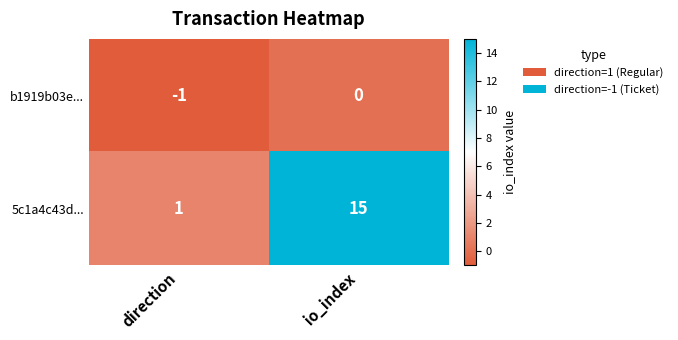

At which label is b1919b03e... closest to 0?

io_index